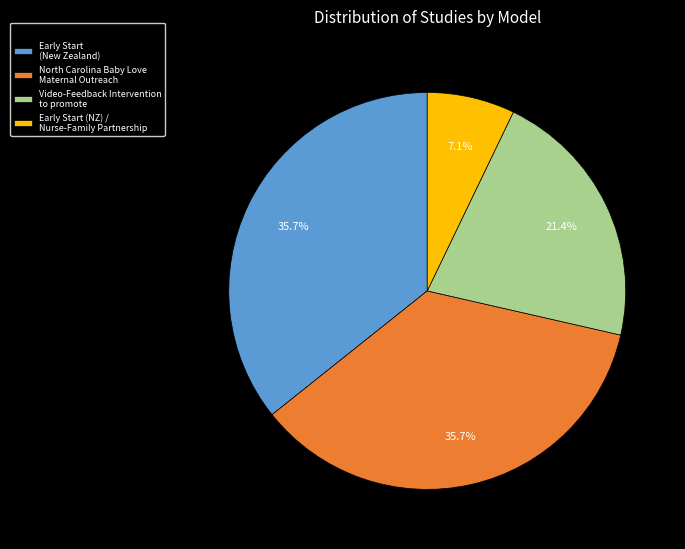

To the nearest percent, what is the combined percentage of Early Start (NZ) / Nurse-Family Partnership and North Carolina Baby Love Maternal Outreach?

43%